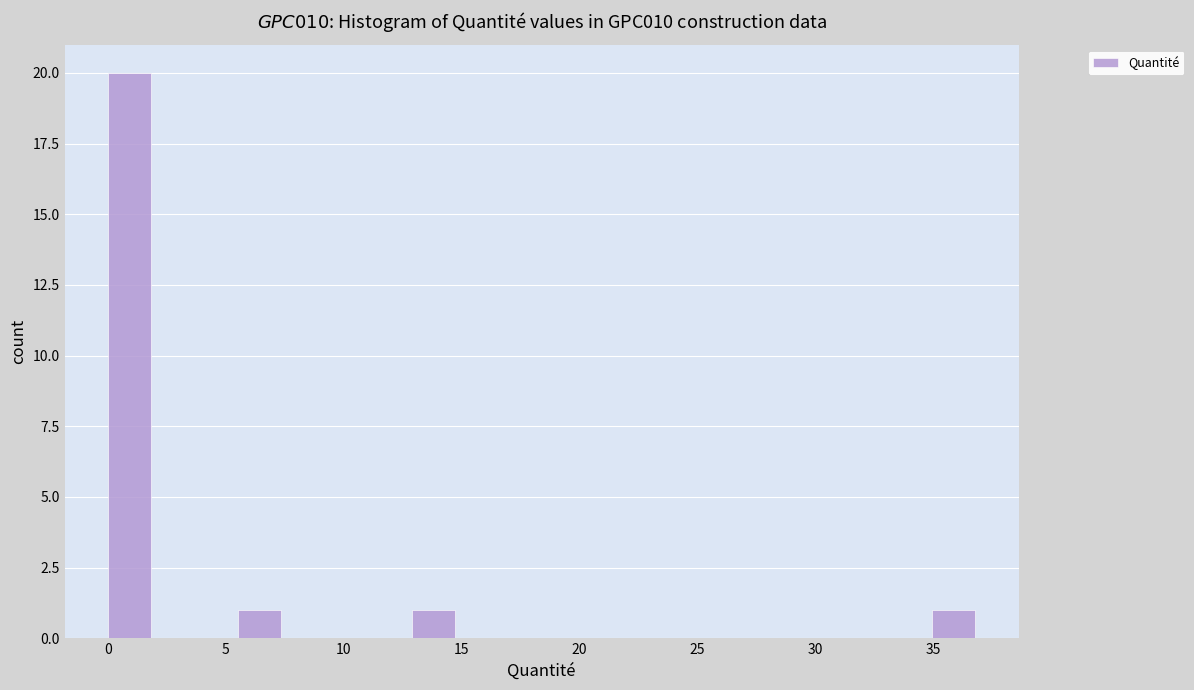

Read against the x-axis, roughly where is the centre of the tallest bar?

1.0